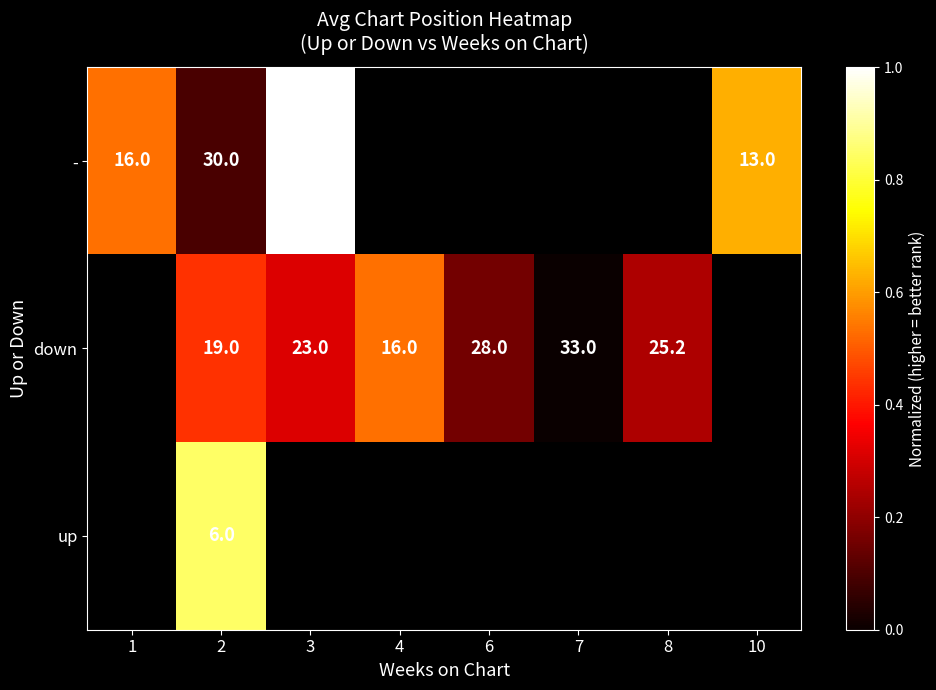

Count the down values in the range 0 to 1.

6